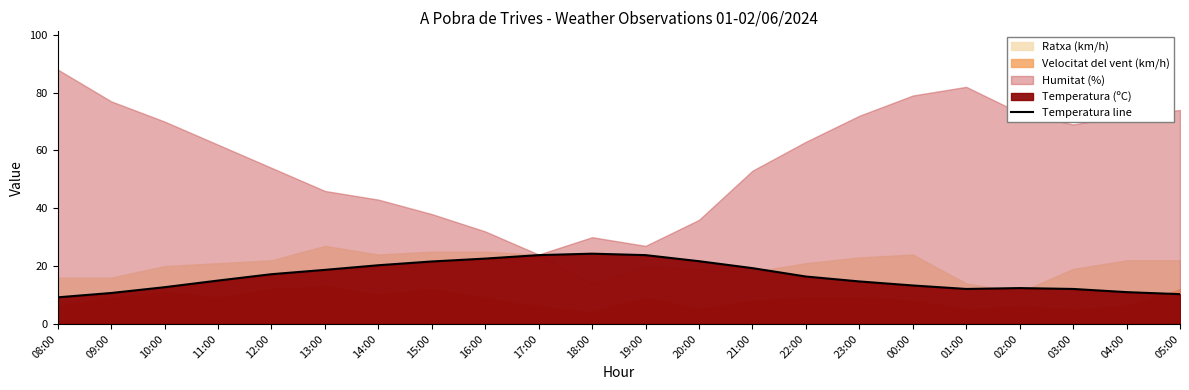

Which has a higher value, 20:00 or 03:00?

20:00